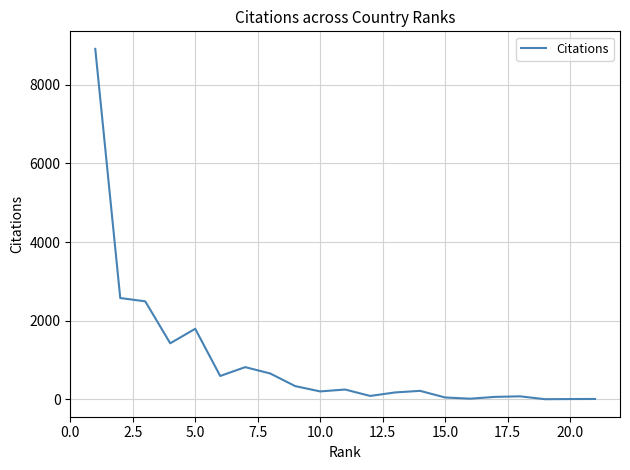

What is the maximum value shown in the chart?

8910